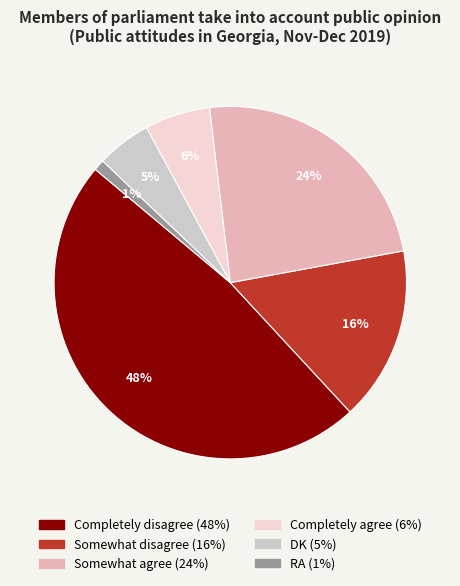

How many segments does this pie chart have?

6